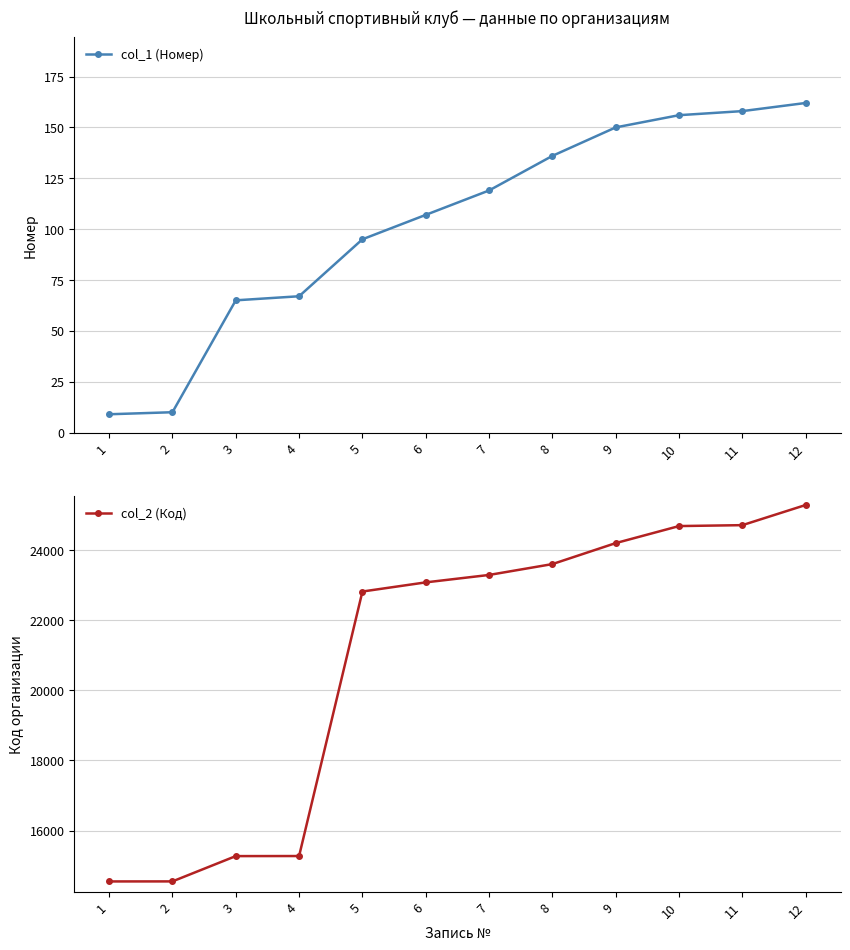

What is the minimum value shown in the chart?

9